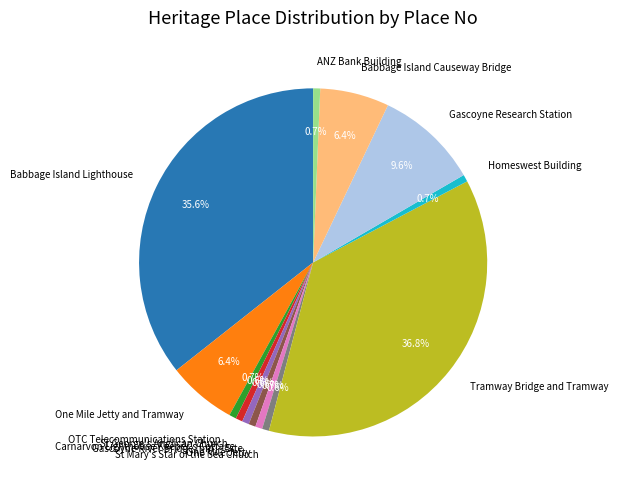

Count the number of slices in the pie.

13